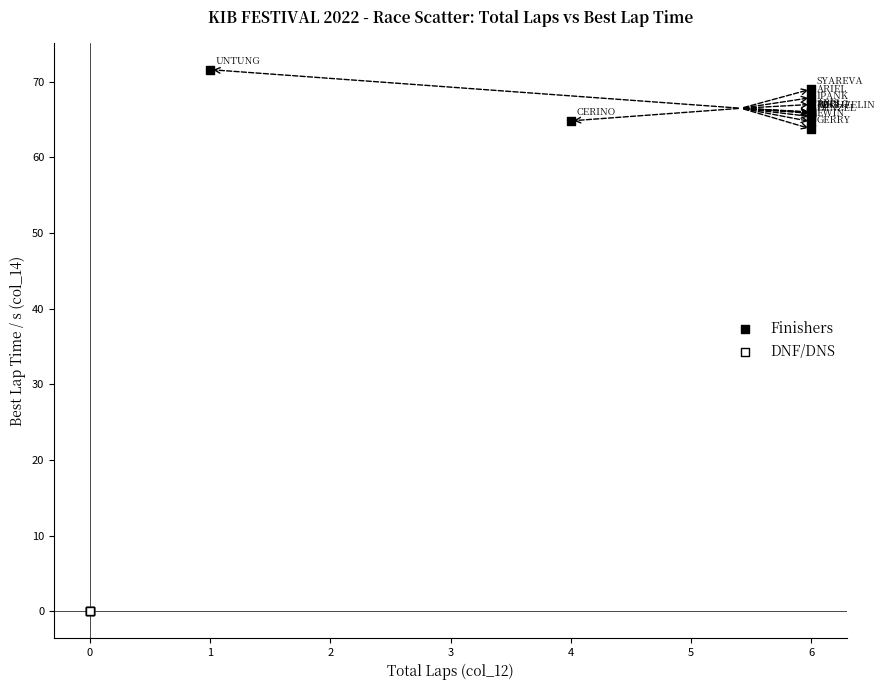

Which series contains the highest Y value?

Finishers